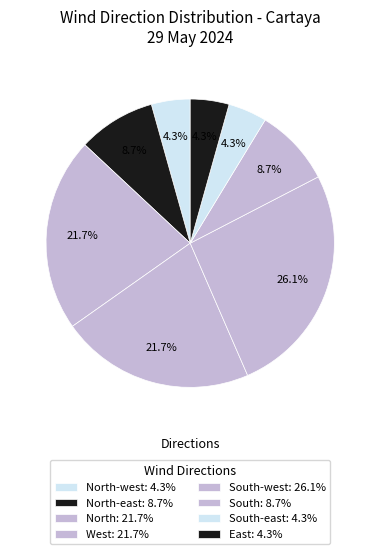

Count the number of slices in the pie.

8